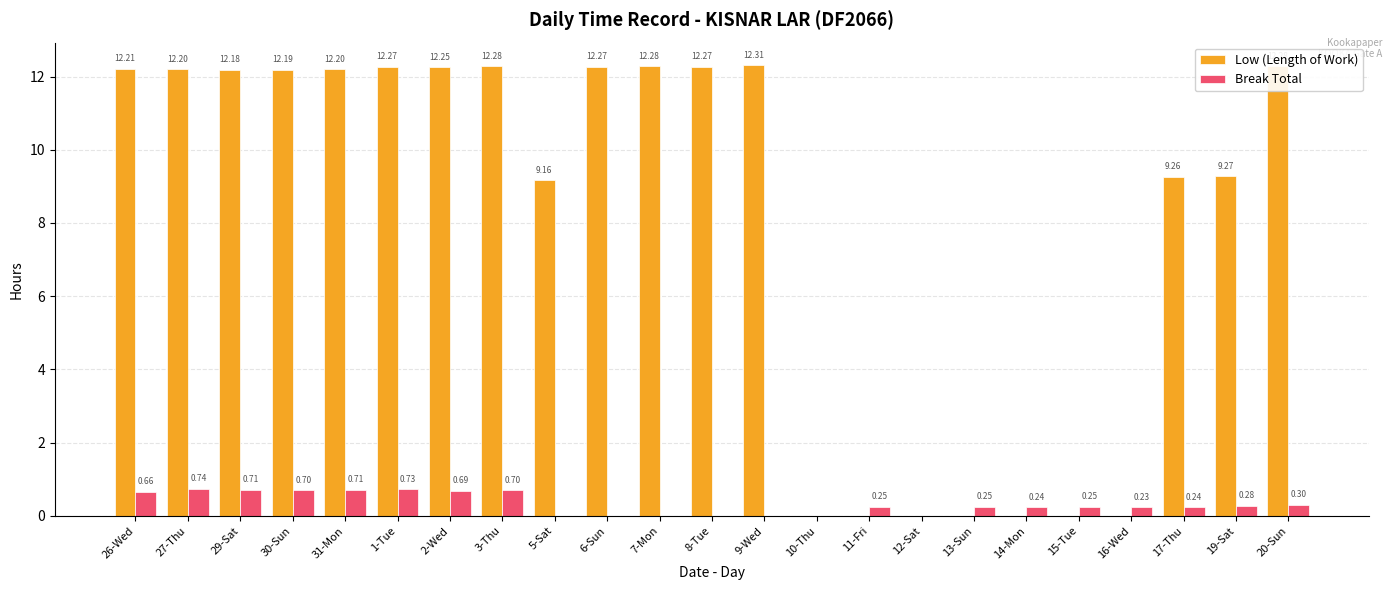

Which series changed the most between 2-Wed and 15-Tue?

Low (Length of Work)